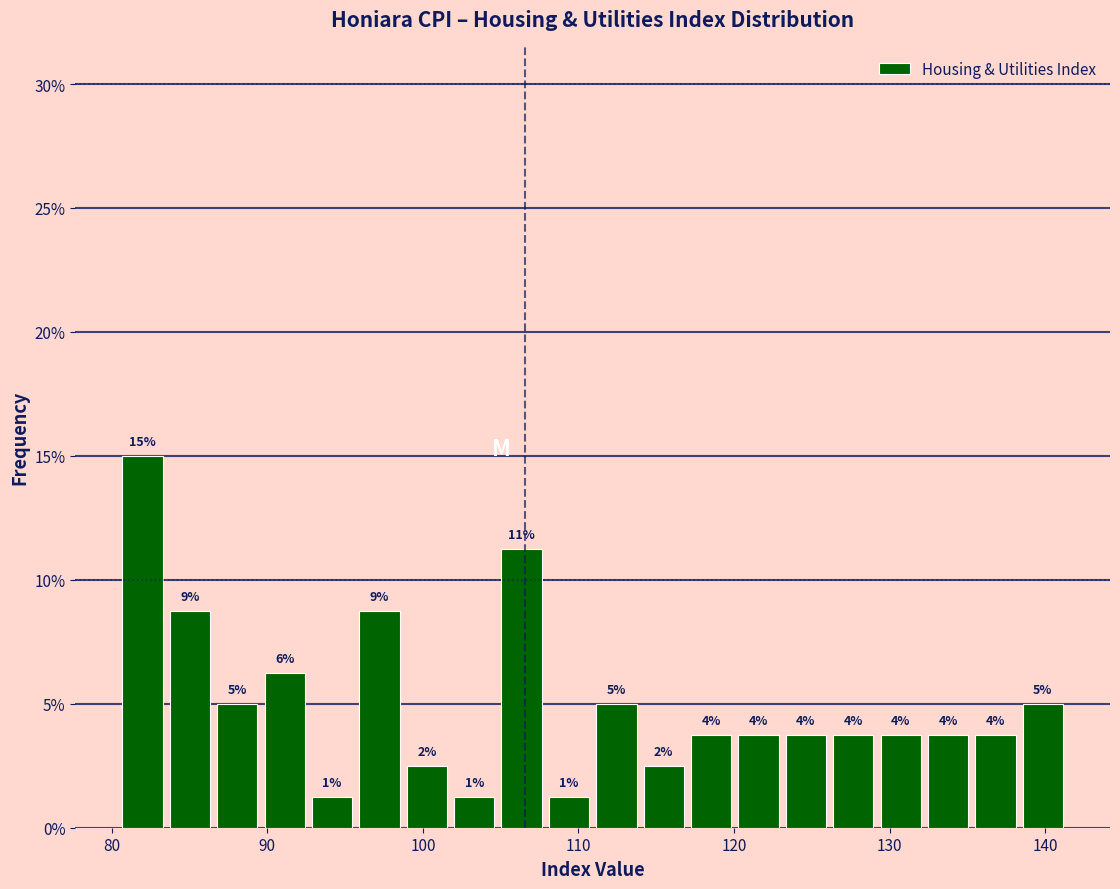

Read against the x-axis, roughly where is the centre of the tallest bar?

82